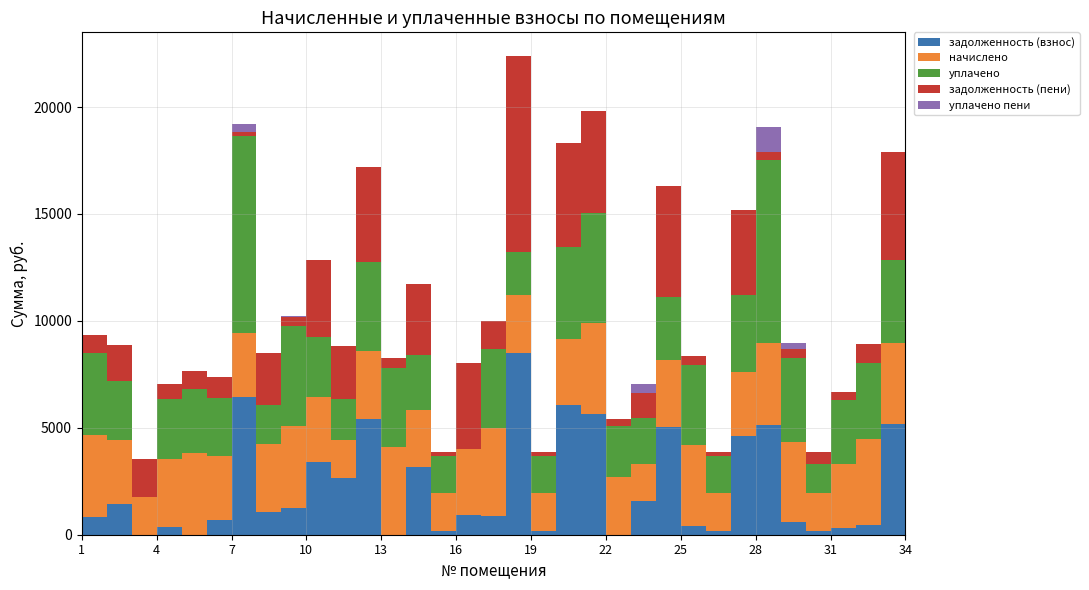

Reading left to right, list all the values displayed in this chart.

задолженность (взнос): 848.9	1428.6	0.0	353.2	0.0	675.9	6451.9	1059.5	1271.0	3418.9	2644.4	5427.0	0.0	3159.8	194.4	909.4	887.9	8486.0	194.4	6048.2	5669.2	0.0	1564.4	5036.2	417.4	194.4	4603.7	5115.7	586.6	194.4	332.6	446.6	5186.3	1828.2
начислено: 3820.0	3013.2	1759.3	3178.4	3820.0	3013.2	2966.2	3178.4	3820.0	3013.2	1773.9	3178.4	4121.3	2692.4	1749.6	3115.3	4121.3	2702.2	1749.6	3115.3	4241.6	2702.2	1749.6	3115.3	3756.8	1749.6	2993.8	3844.3	3756.8	1749.6	2993.8	4019.2	3756.8	1749.6
уплачено: 3820.2	2757.6	0.0	2825.3	3002.7	2685.0	9219.9	1828.4	4666.5	2797.4	1919.3	4160.9	3663.4	2546.5	1749.6	0.0	3684.5	2023.2	1749.6	4304.8	5115.7	2401.9	2147.6	2955.8	3757.3	1749.6	3594.9	8551.5	3925.9	1363.7	2993.8	3575.2	3899.1	3189.0
задолженность (пени): 848.7	1684.1	1759.3	706.3	817.3	1004.2	198.2	2409.6	424.4	3634.7	2499.0	4444.5	457.9	3305.7	194.4	4024.7	1324.7	9165.0	194.4	4858.6	4795.0	300.2	1166.4	5195.7	416.9	194.4	4002.6	408.4	417.4	580.4	332.6	890.6	5044.0	388.8
уплачено пени: 0.0	0.0	0.0	0.0	0.0	0.0	370.9	0.0	42.2	0.0	0.0	0.0	0.0	0.0	0.0	0.0	0.0	0.0	0.0	0.0	0.0	0.0	426.4	0.0	0.0	0.0	0.0	1127.9	292.9	0.0	0.0	0.0	0.0	328.2